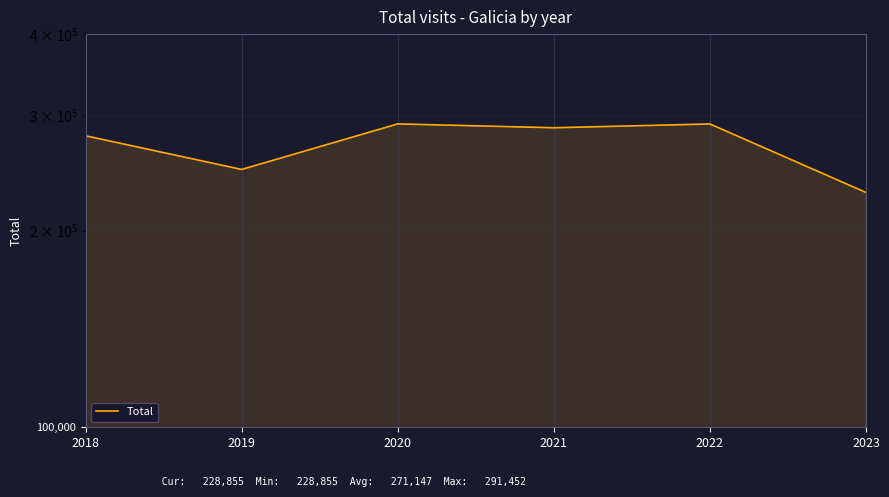

Is it true that the value at 2023 is 104619?

False